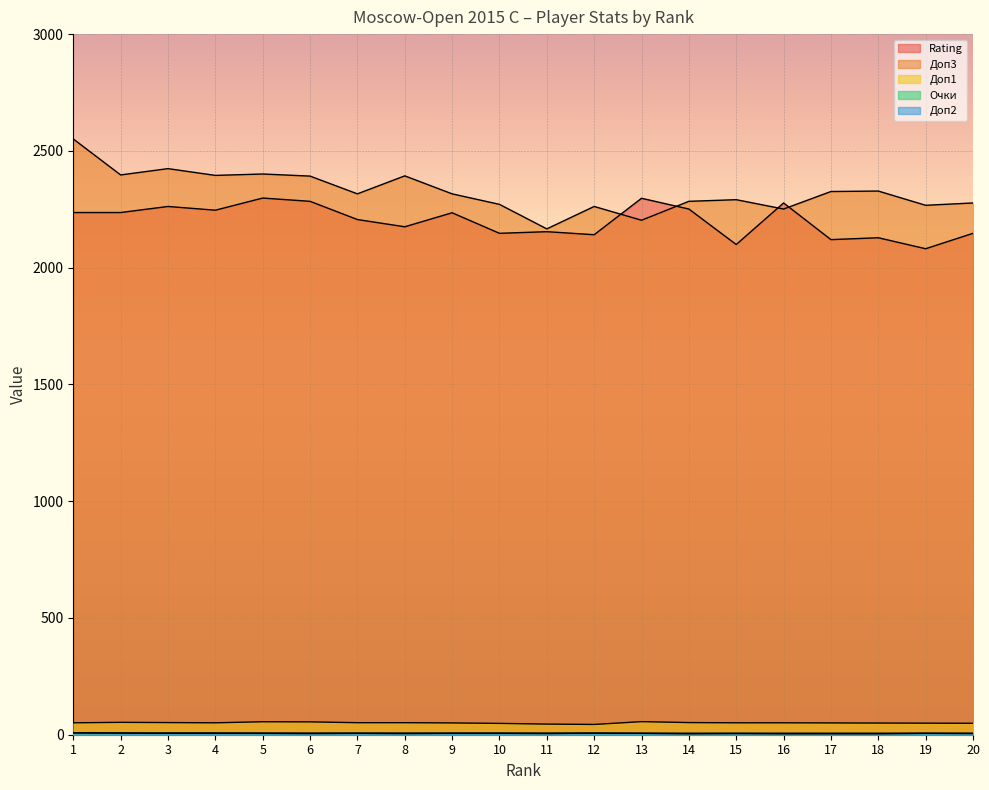

Reading left to right, transcribe all the data shown in this chart.

Rating: 1=2236.0	2=2236.0	3=2262.0	4=2246.0	5=2298.0	6=2284.0	7=2206.0	8=2175.0	9=2235.0	10=2147.0	11=2154.0	12=2141.0	13=2297.0	14=2251.0	15=2099.0	16=2277.0	17=2120.0	18=2128.0	19=2081.0	20=2147.0
Доп3: 1=2551.0	2=2397.0	3=2424.0	4=2395.0	5=2401.0	6=2392.0	7=2316.0	8=2393.0	9=2316.0	10=2271.0	11=2166.0	12=2262.0	13=2203.0	14=2284.0	15=2291.0	16=2251.0	17=2326.0	18=2328.0	19=2267.0	20=2277.0
Доп1: 1=51.0	2=53.0	3=52.0	4=51.0	5=55.5	6=55.0	7=51.5	8=51.5	9=50.5	10=48.5	11=45.5	12=44.0	13=56.0	14=52.0	15=51.0	16=51.0	17=50.5	18=50.0	19=49.5	20=49.0
Очки: 1=8.5	2=7.5	3=7.5	4=7.5	5=7.0	6=7.0	7=7.0	8=7.0	9=7.0	10=7.0	11=7.0	12=7.0	13=6.5	14=6.5	15=6.5	16=6.5	17=6.5	18=6.5	19=6.5	20=6.5
Доп2: 1=8.0	2=7.0	3=6.0	4=6.0	5=6.0	6=5.0	7=6.0	8=5.0	9=6.0	10=6.0	11=5.0	12=7.0	13=6.0	14=4.0	15=5.0	16=4.0	17=4.0	18=4.0	19=6.0	20=5.0